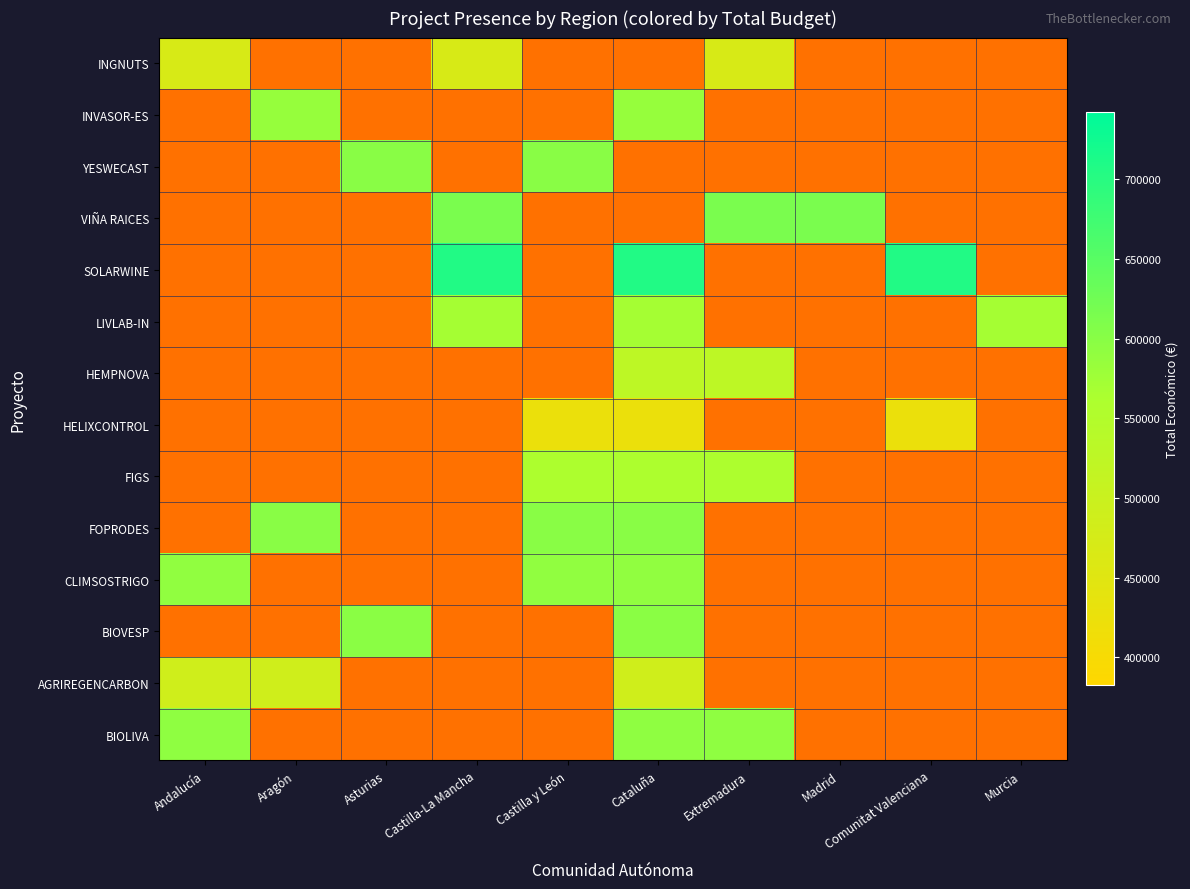

What is the maximum value for INGNUTS?

470675